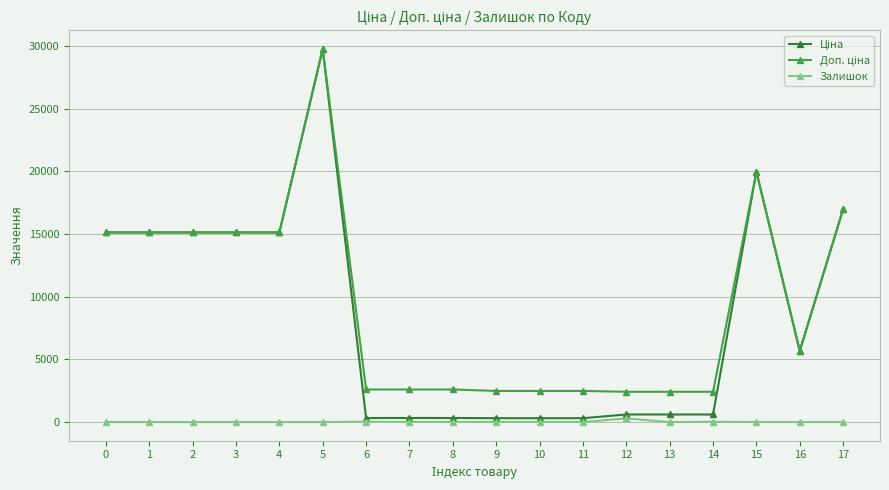

What is the spread (max minus min) of values at 1?

15120.0